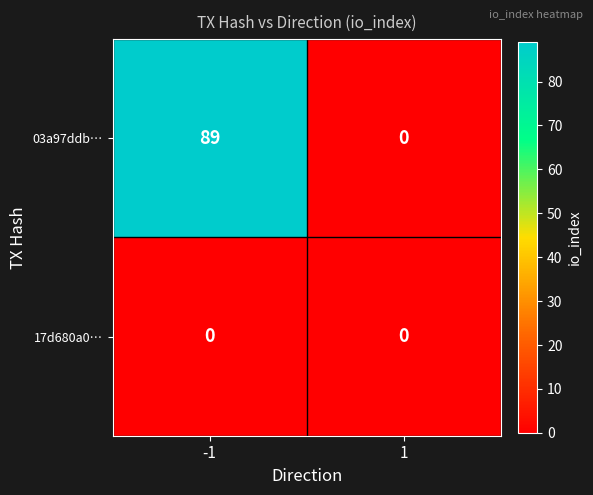

Which series changed the most between -1 and 1?

03a97ddb…